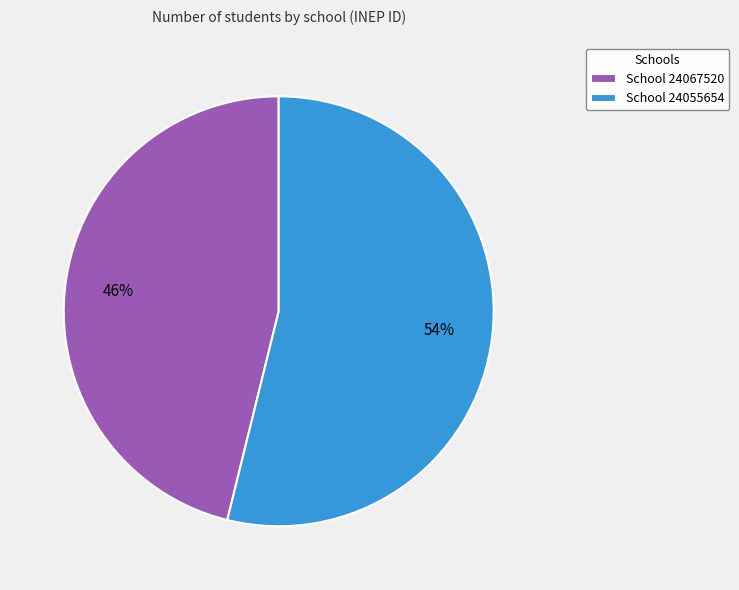

Does any single category account for the majority?

Yes